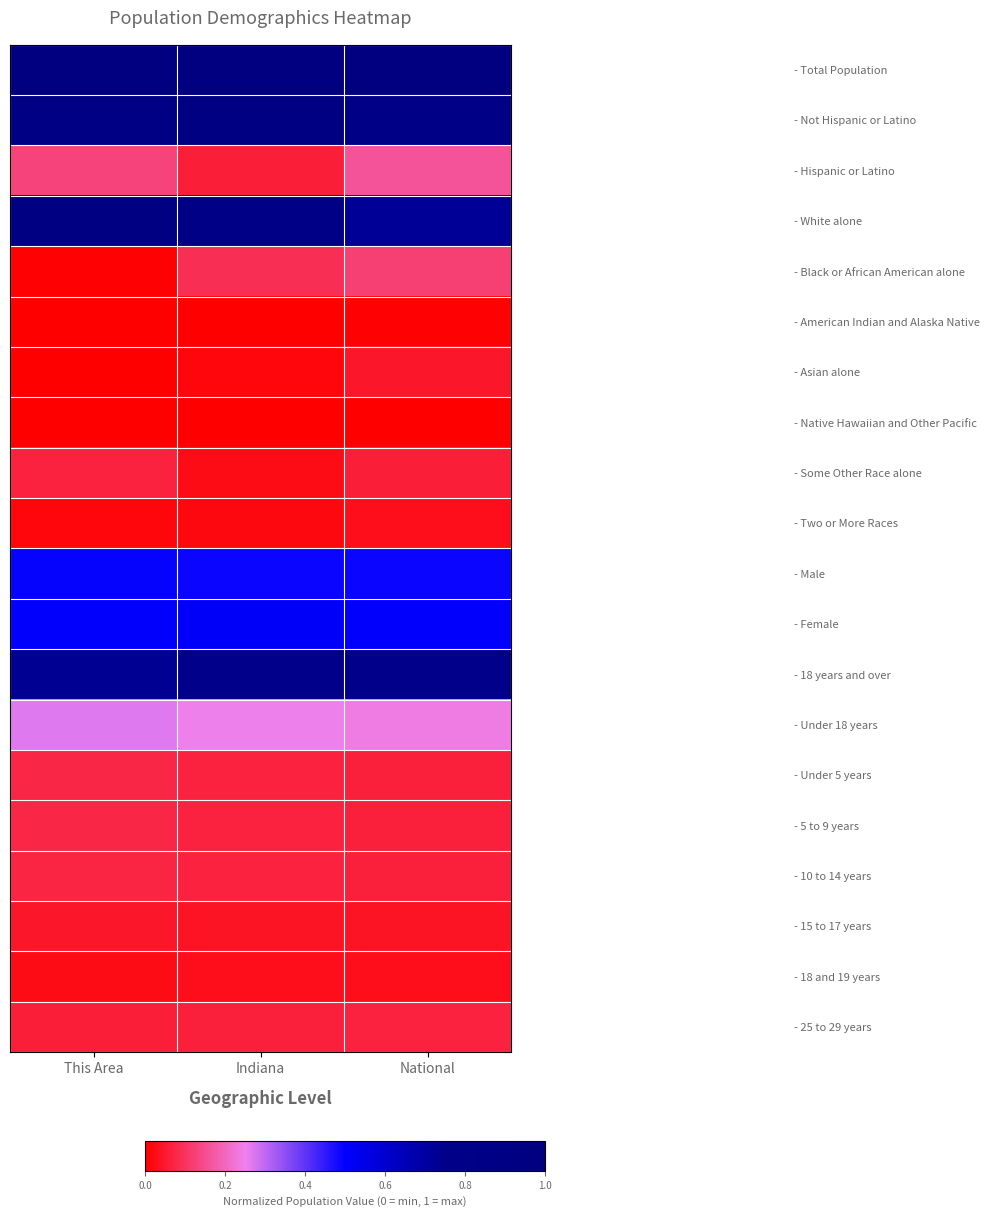

At which category is the sum across all series the highest?

This Area